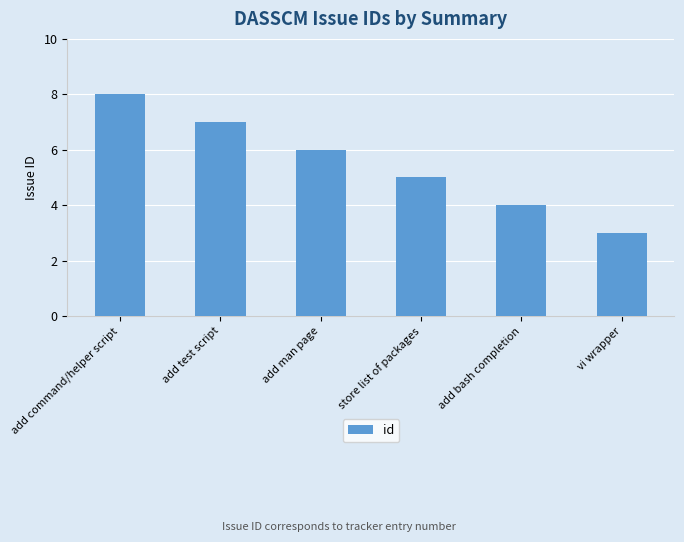

What is the sum of the values at vi wrapper and add command/helper script?

11